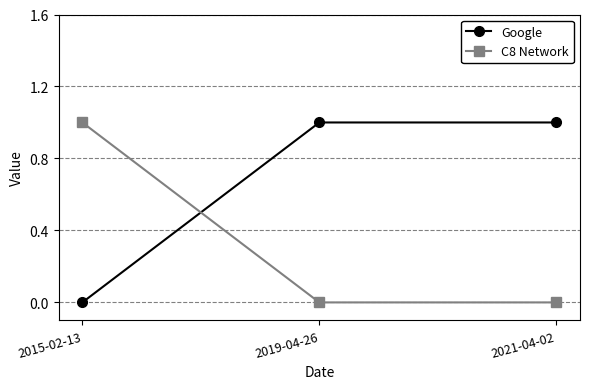

Reading left to right, extract all data points from this chart.

Google: 2015-02-13=0	2019-04-26=1	2021-04-02=1
C8 Network: 2015-02-13=1	2019-04-26=0	2021-04-02=0